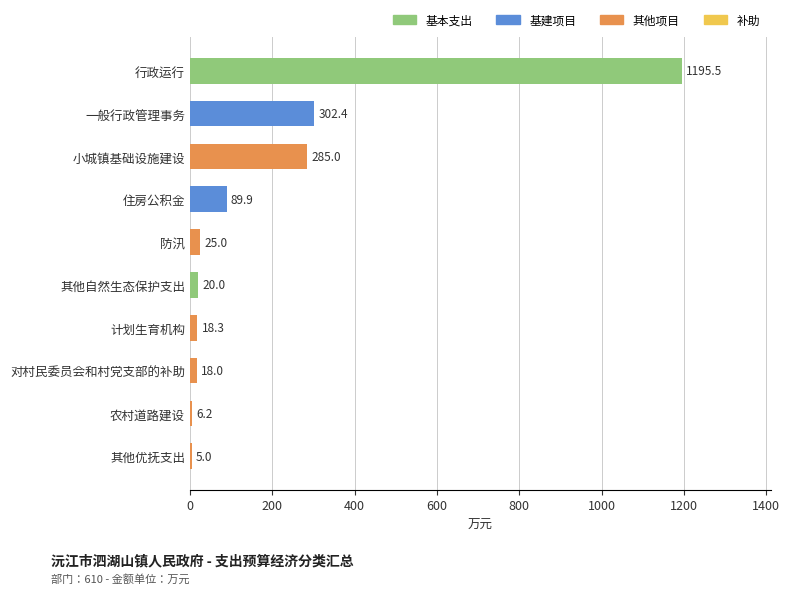

What is the maximum value shown in the chart?

1195.5